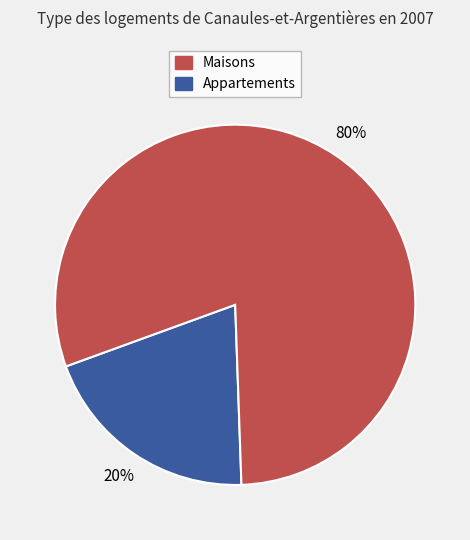

How many slices are in this pie chart?

2